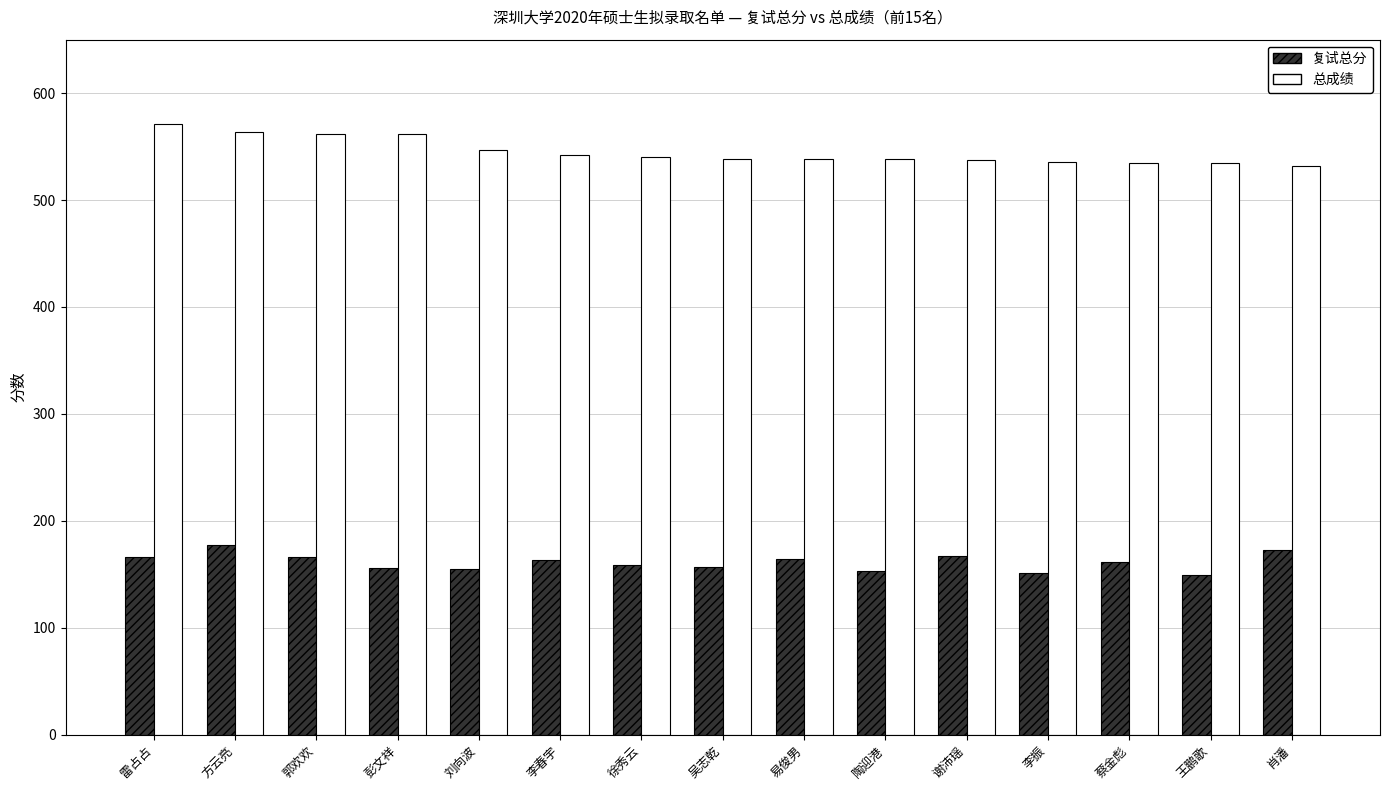

What is the difference between the 总成绩 values at 蔡金彪 and 谢沛瑶?

3.0